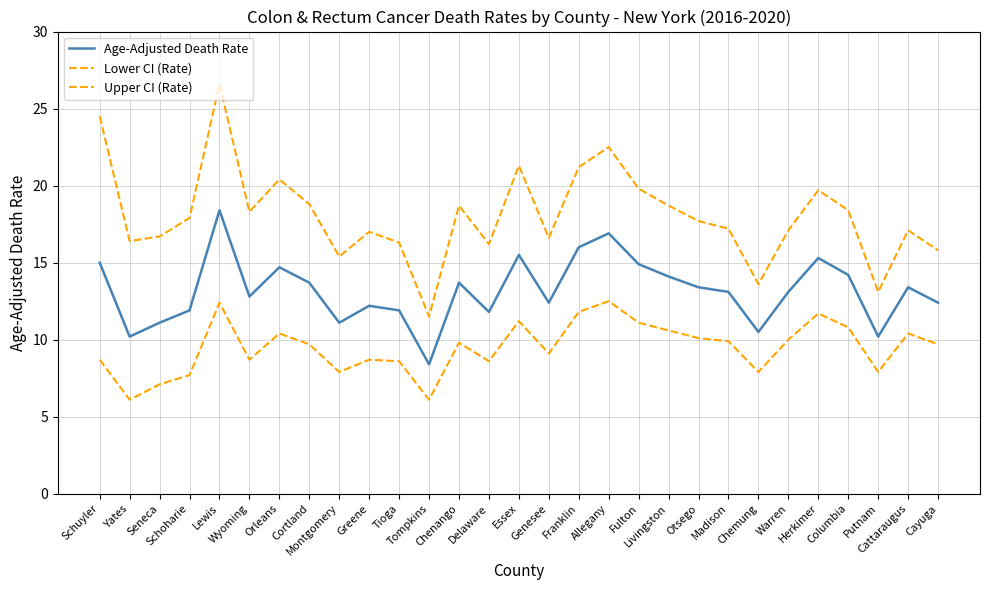

How many lines are shown in the chart?

3